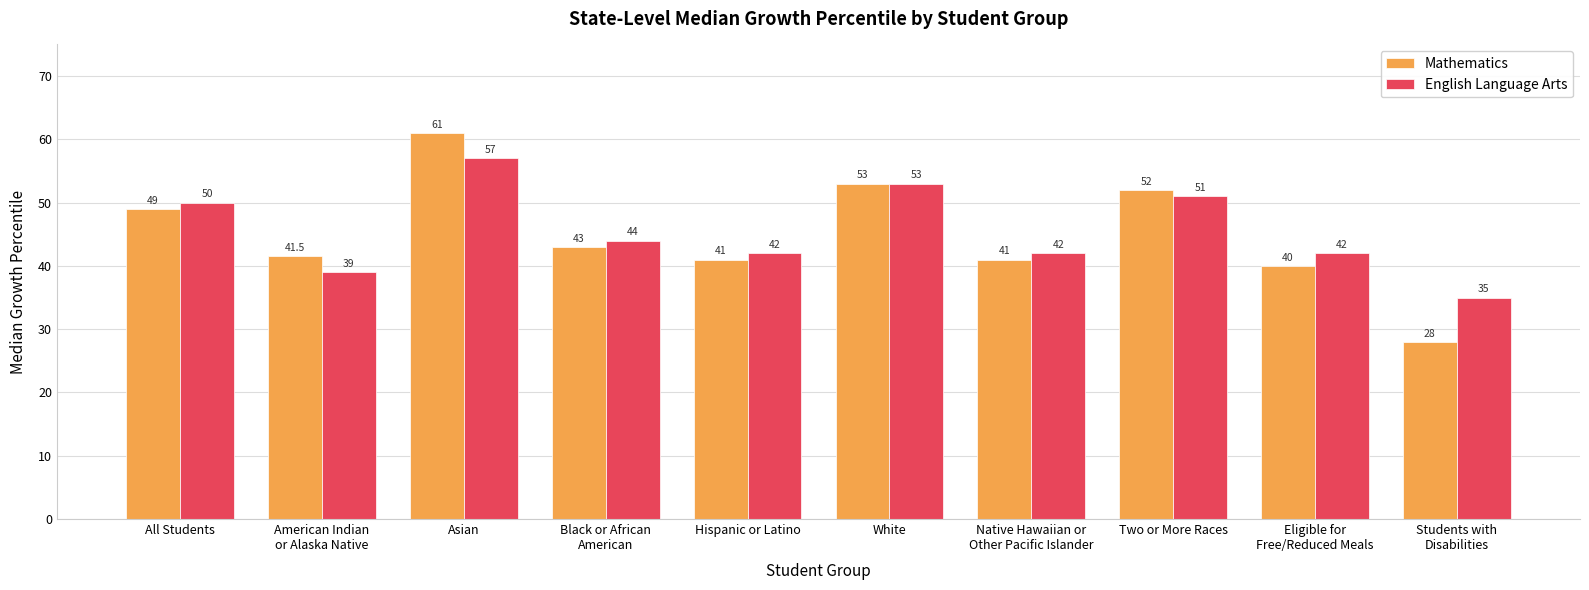

Is it true that Mathematics equals 61.0 at Asian?

True